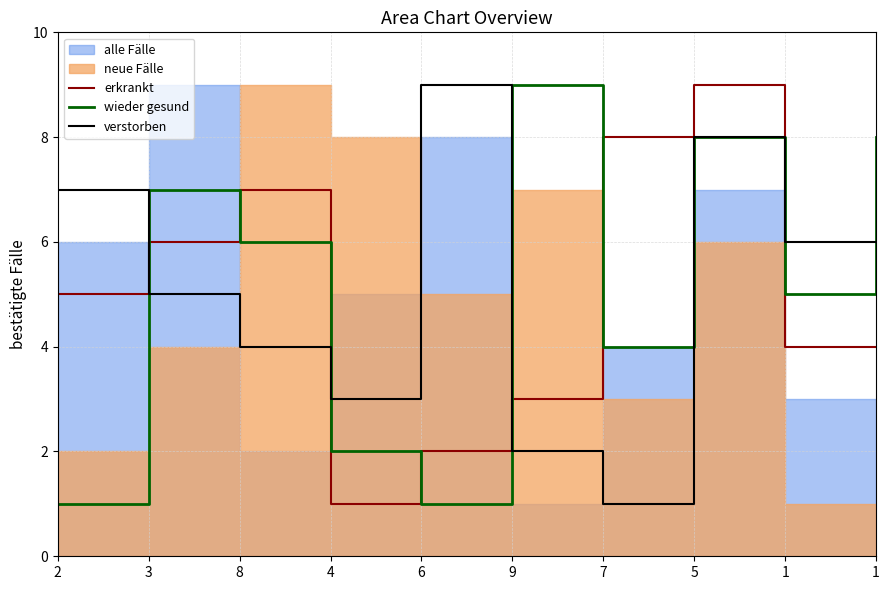

Where is the first local minimum for verstorben?

4